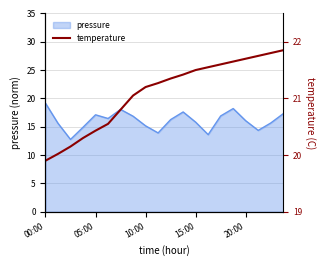

What is the lowest value of the pressure series?

12.8